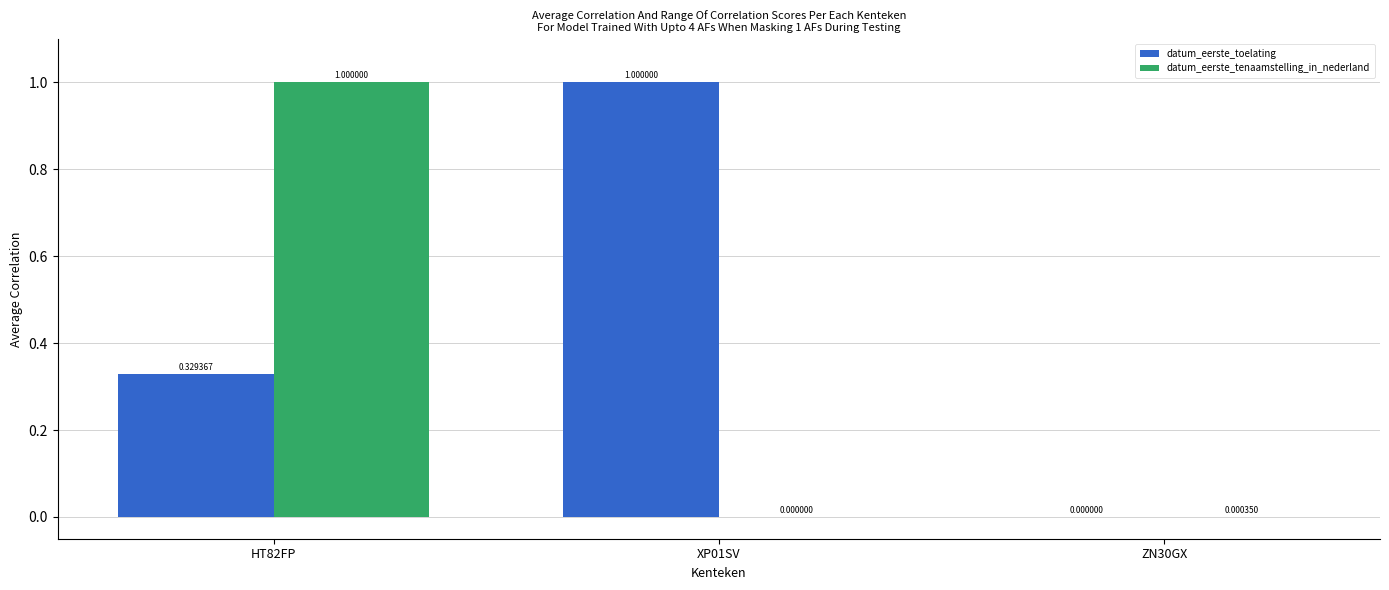

At which category is the sum across all series the highest?

HT82FP